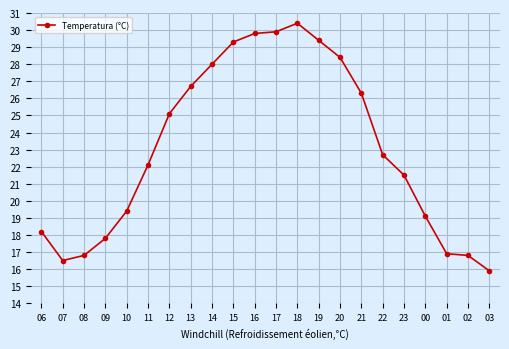

True or false: there are more than 0 points higher than both neighbors.

True